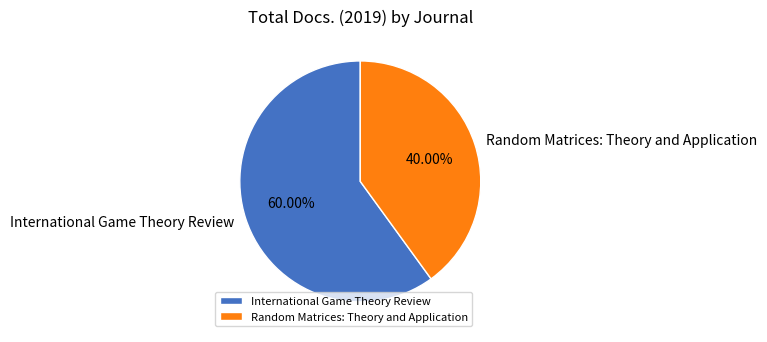

To the nearest percent, what percentage of the pie is International Game Theory Review?

60%